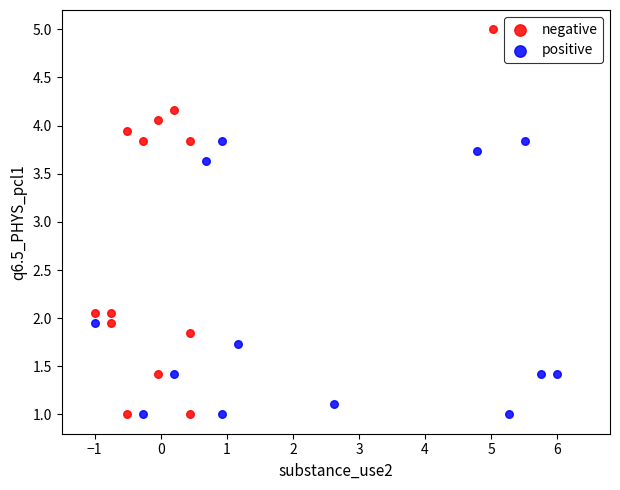

Which series contains the highest Y value?

negative